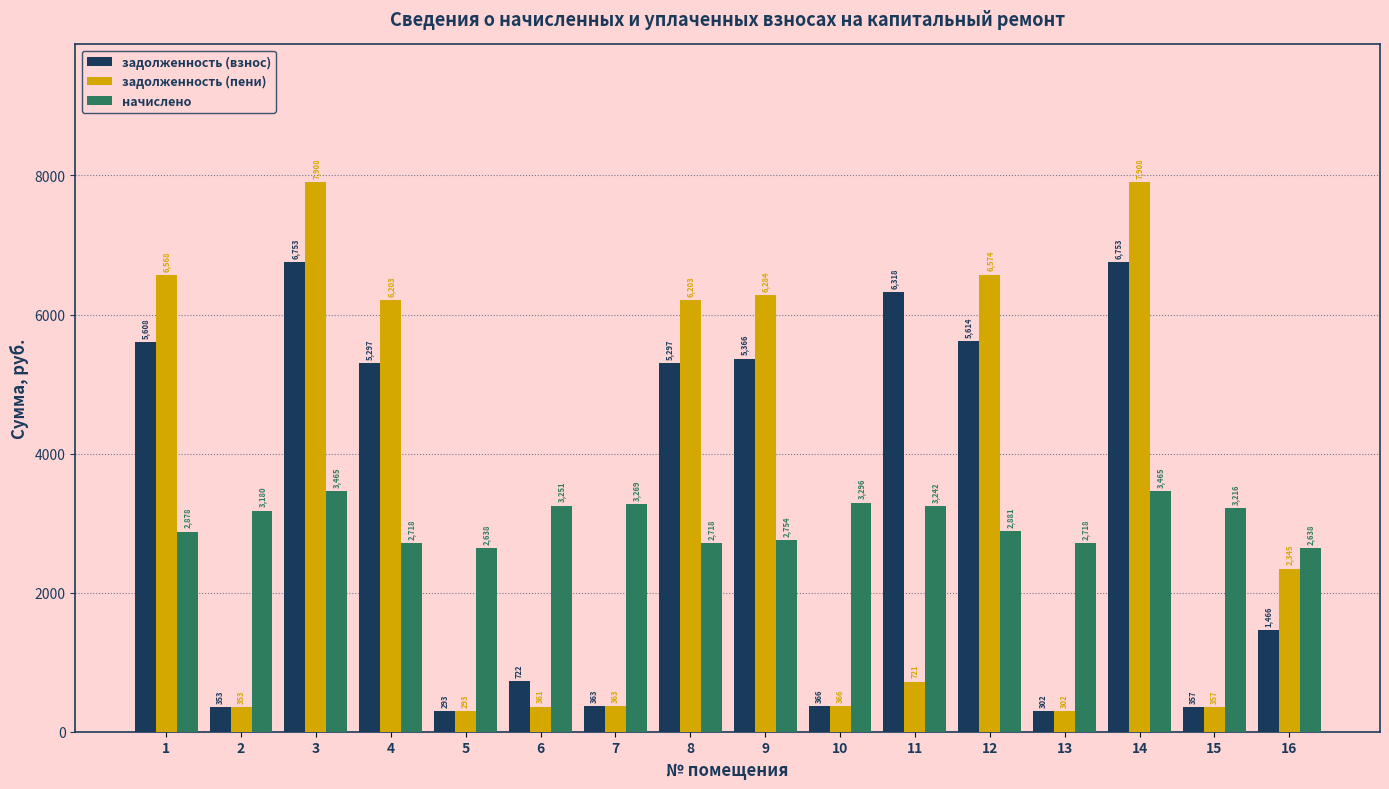

The задолженность (взнос) series shows 6752.6 at 3. True or false?

True